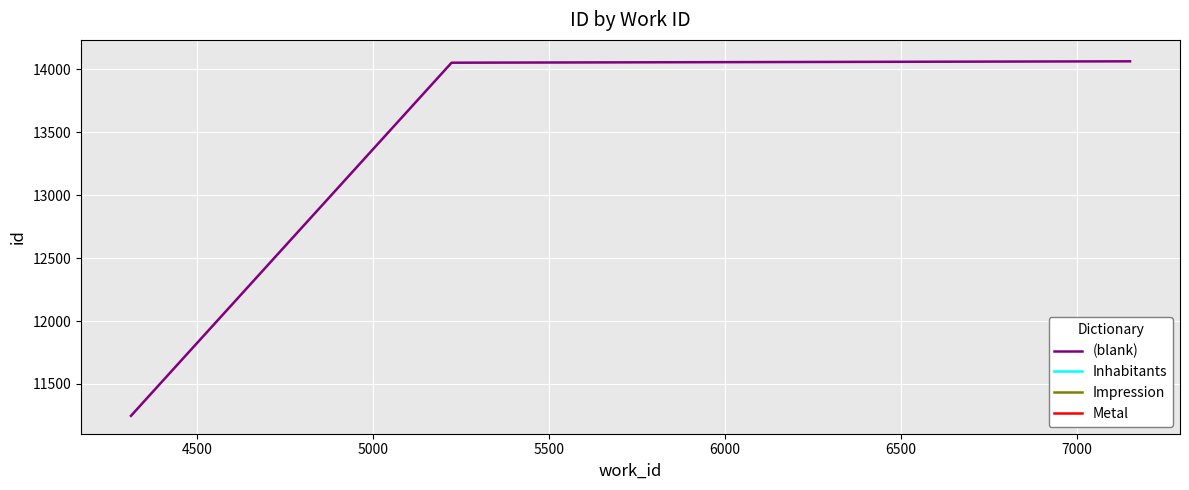

What is the maximum value for (blank)?

14063